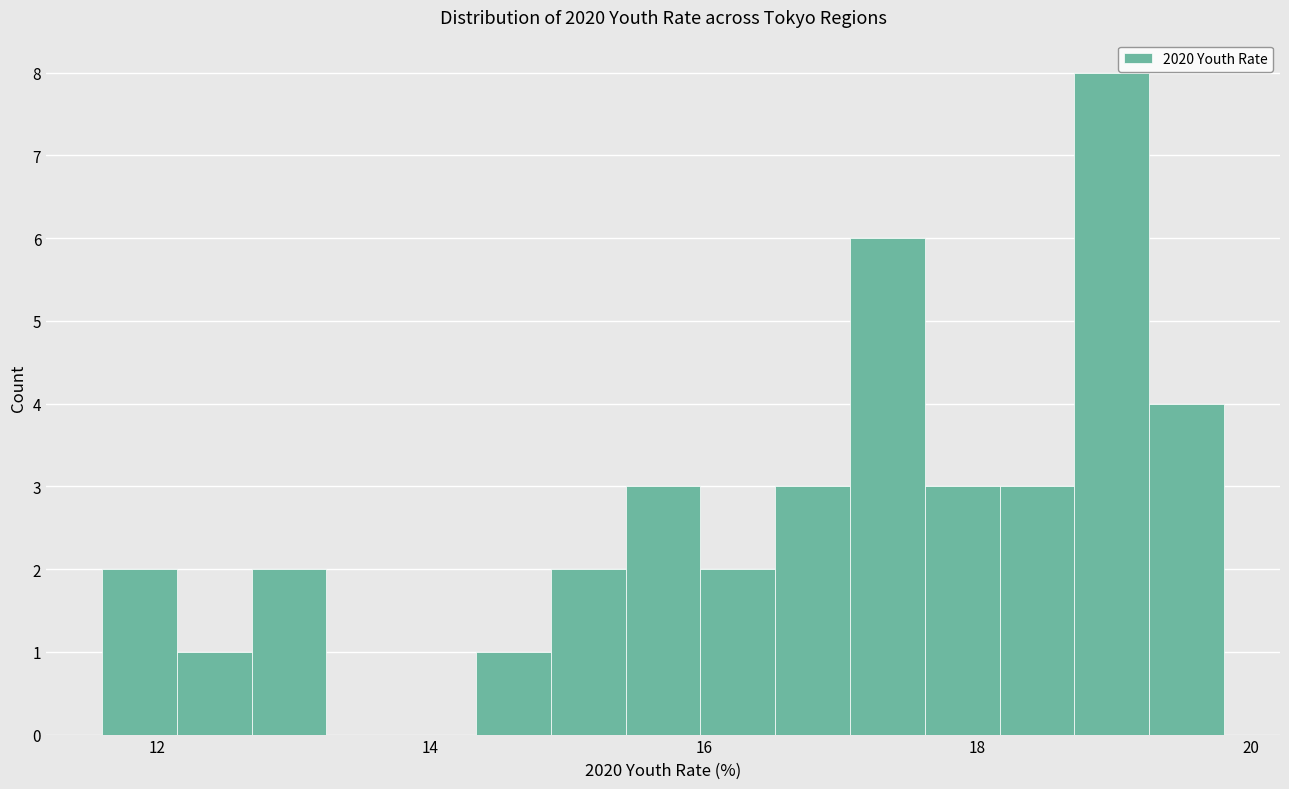

Read against the x-axis, roughly where is the centre of the tallest bar?

19.0